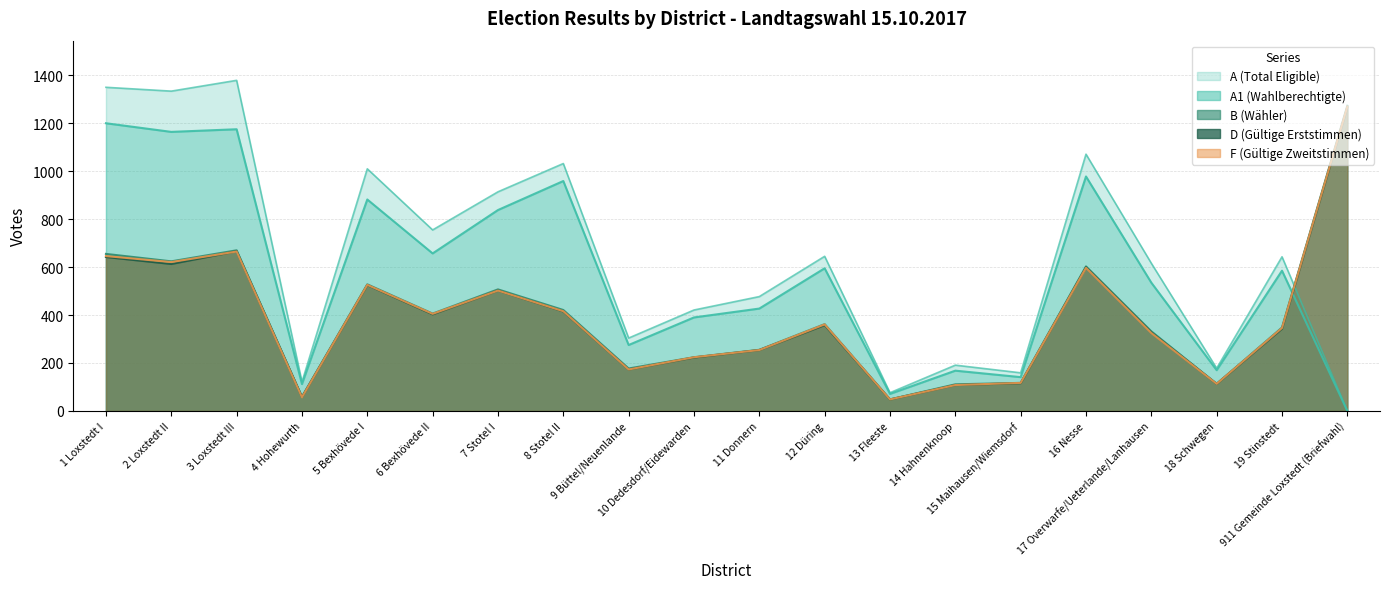

How many values in A are above zero?

19